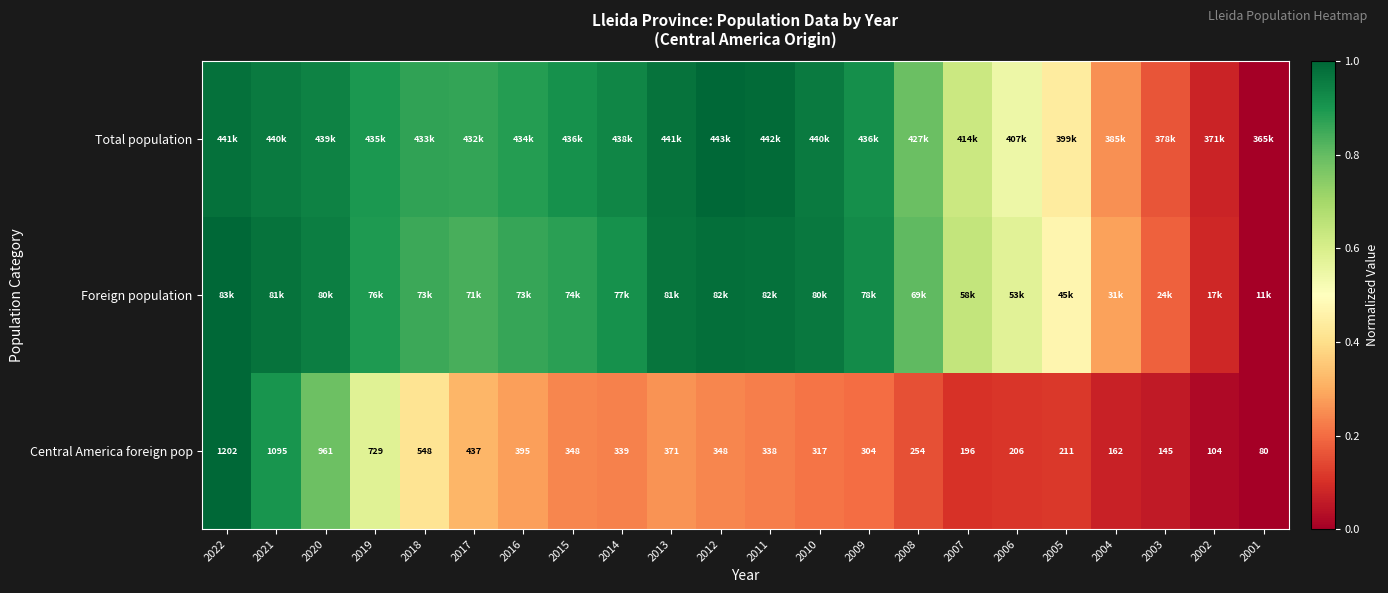

What is the maximum value for Foreign population?

1.0